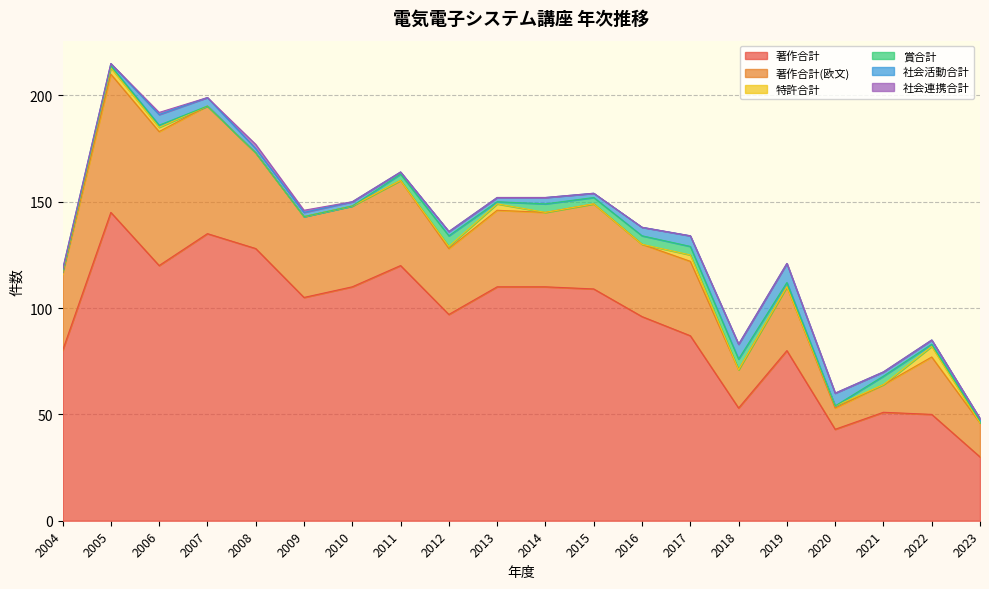

Count the 特許合計 values in the range 0 to 2.

16